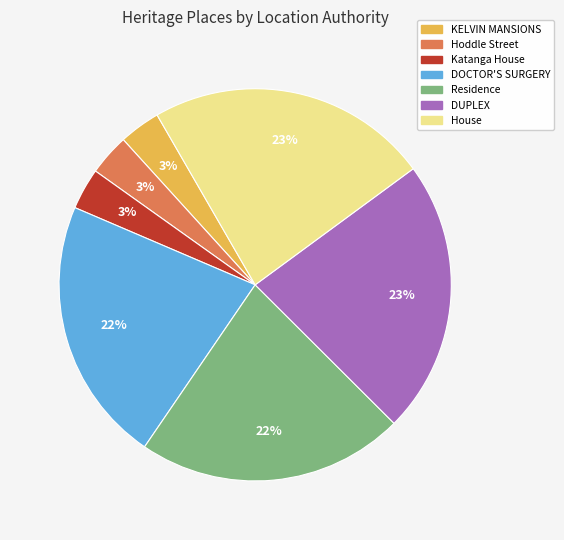

How many slices are in this pie chart?

7